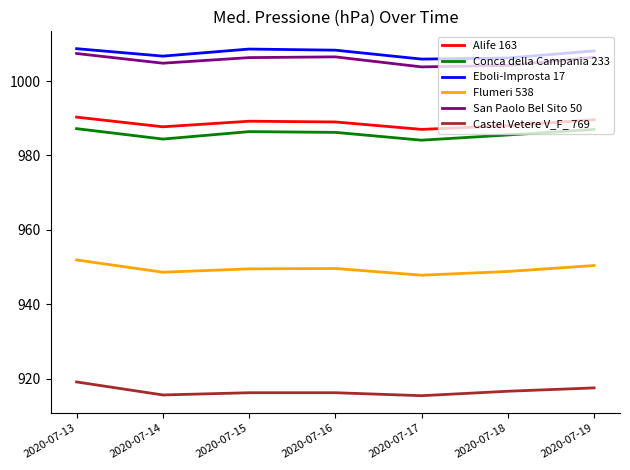

What is the highest value of the San Paolo Bel Sito 50 series?

1007.4